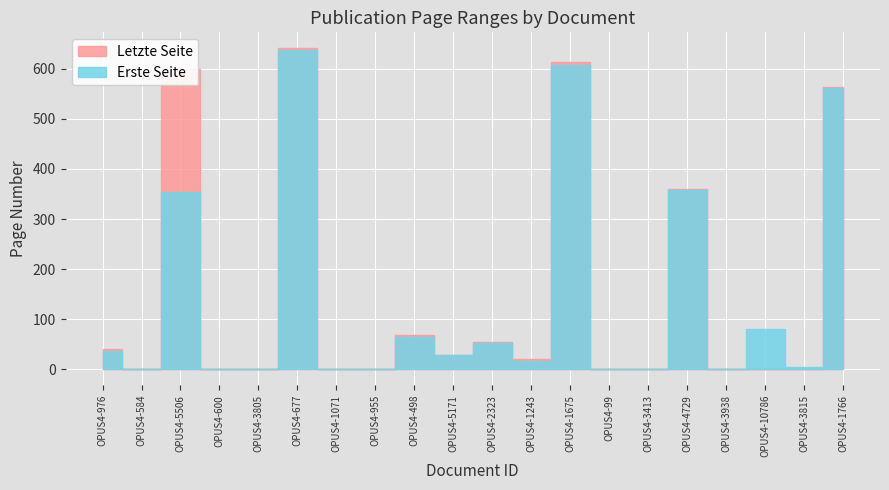

List the series in order of their overall mean, lowest first.

Erste Seite, Letzte Seite